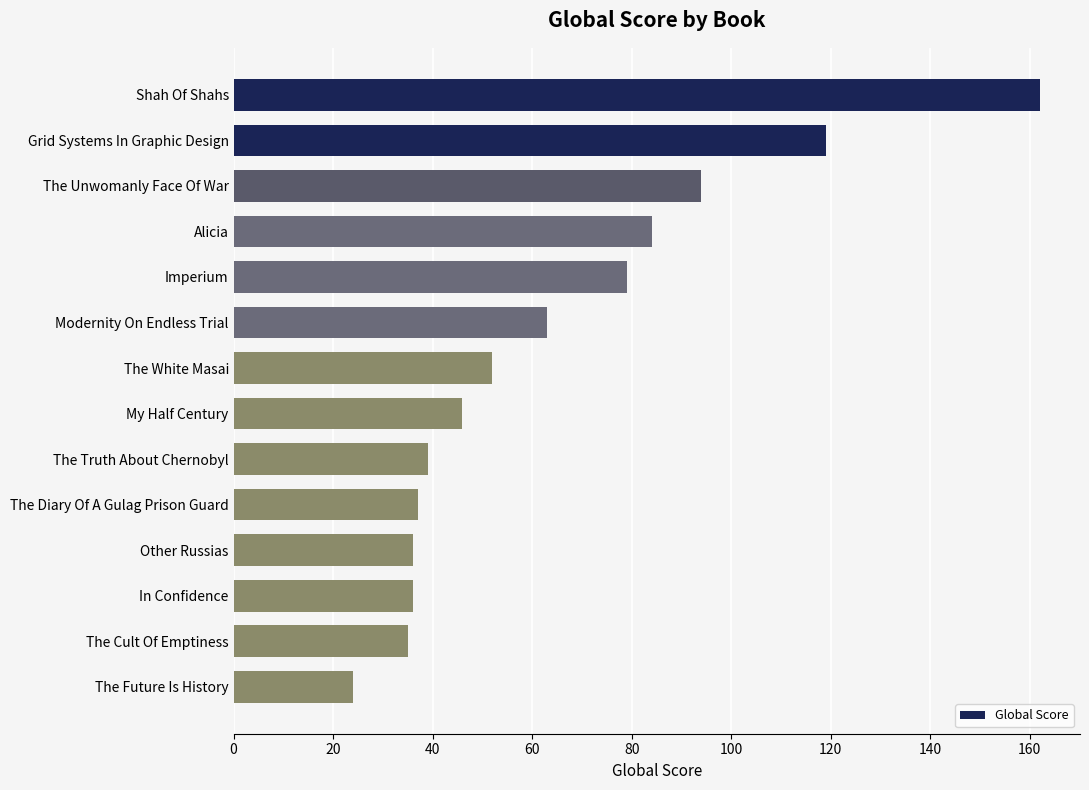

How many values are below 52?

7